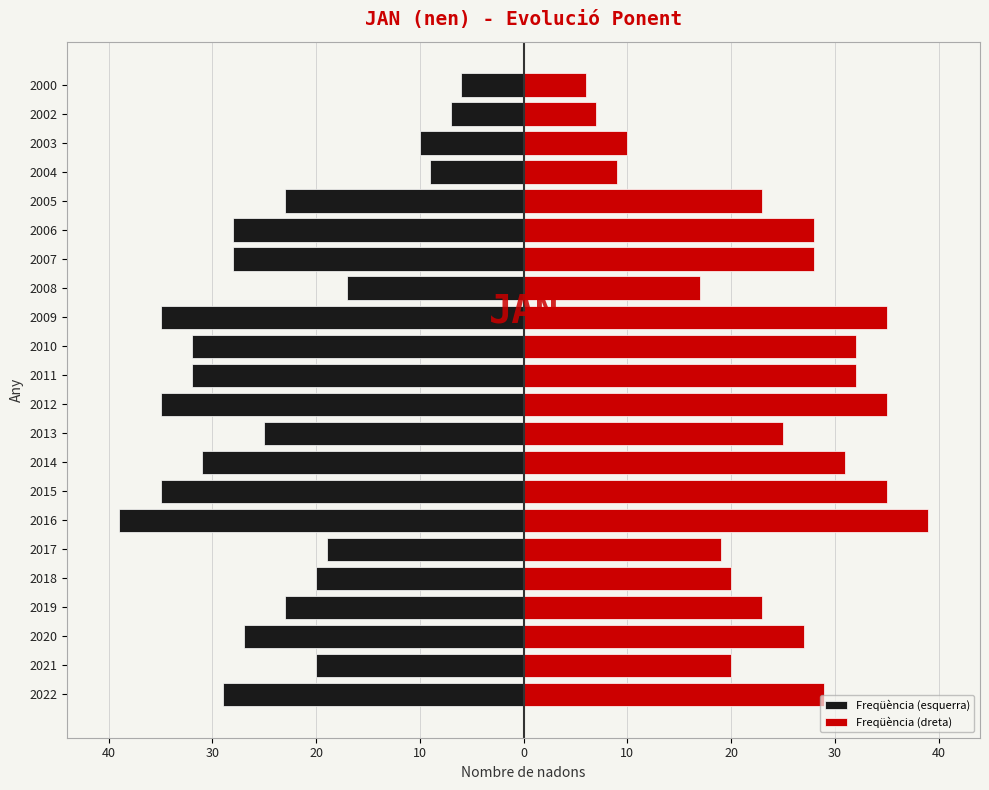

How many series are shown in this chart?

2